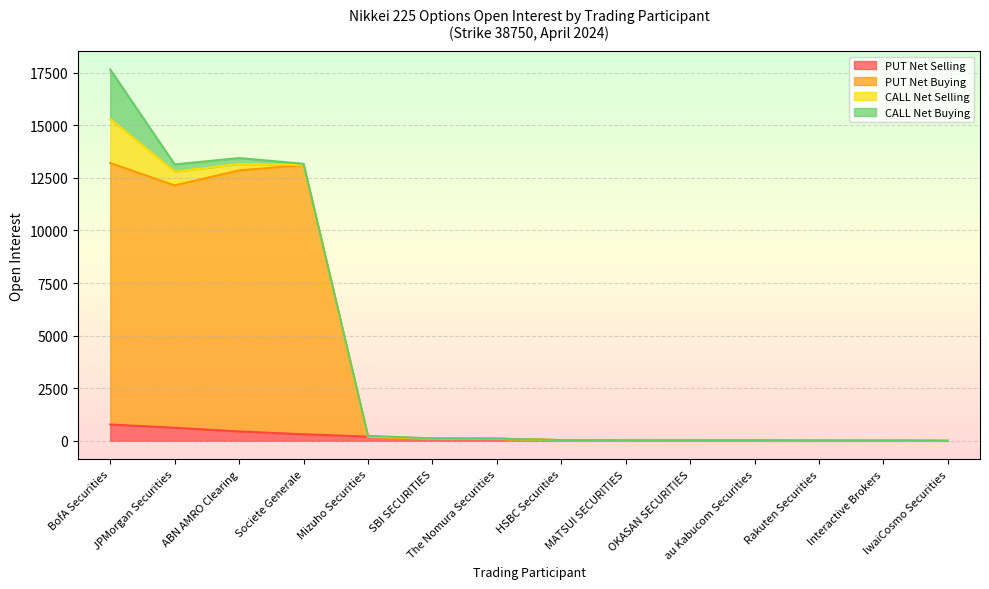

At which category is the sum across all series the highest?

BofA Securities